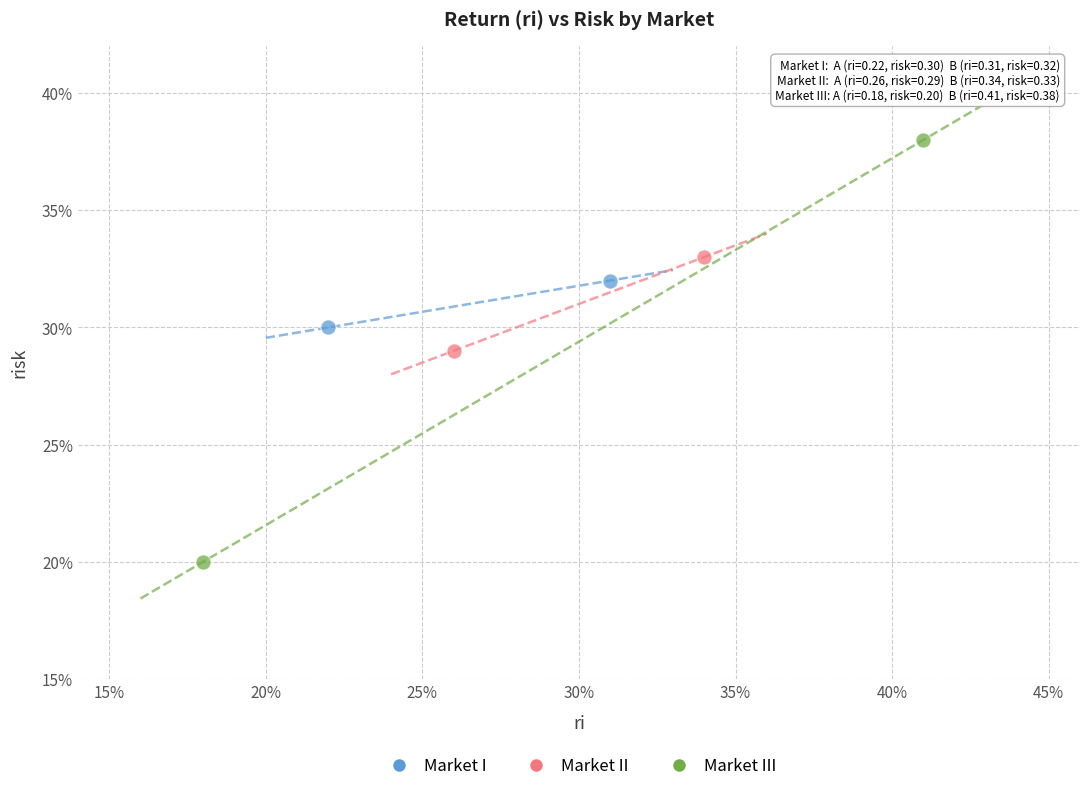

What are all the series names shown in the legend?

Market I, Market II, Market III